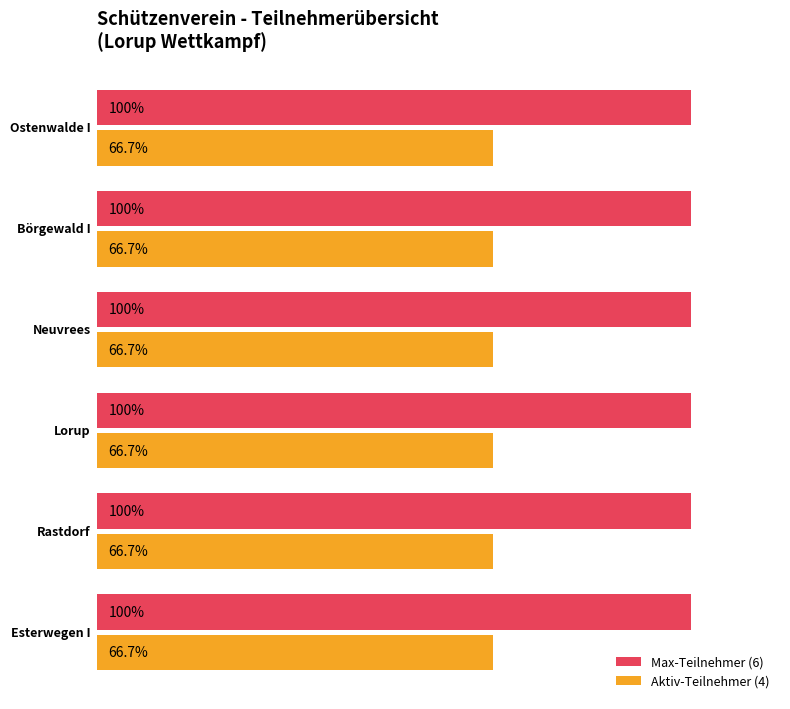

List the series in order of their overall mean, highest first.

Max-Teilnehmer (6), Aktiv-Teilnehmer (4)